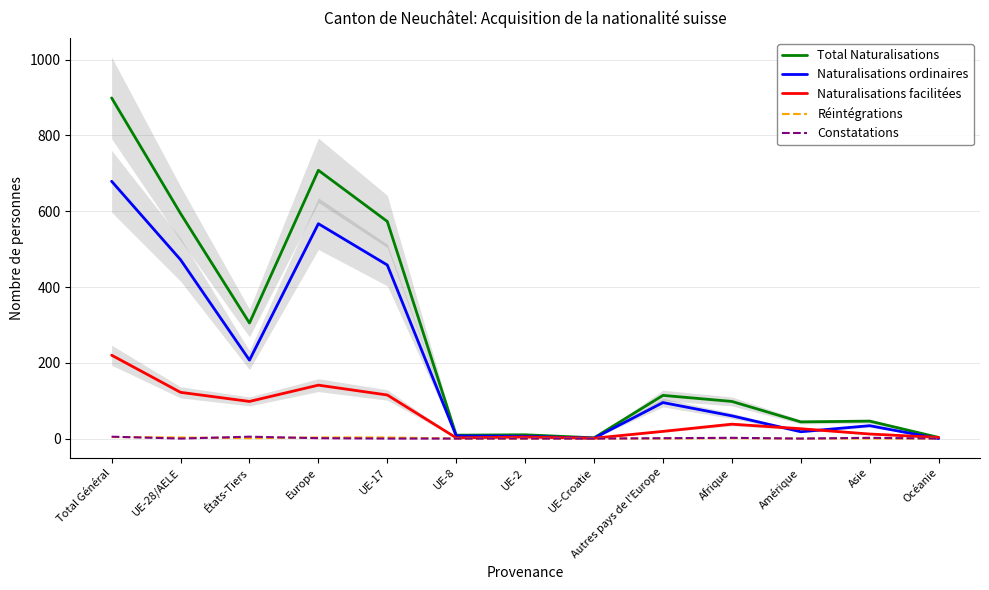

True or false: Naturalisations ordinaires has more than 1 points higher than both neighbors.

True